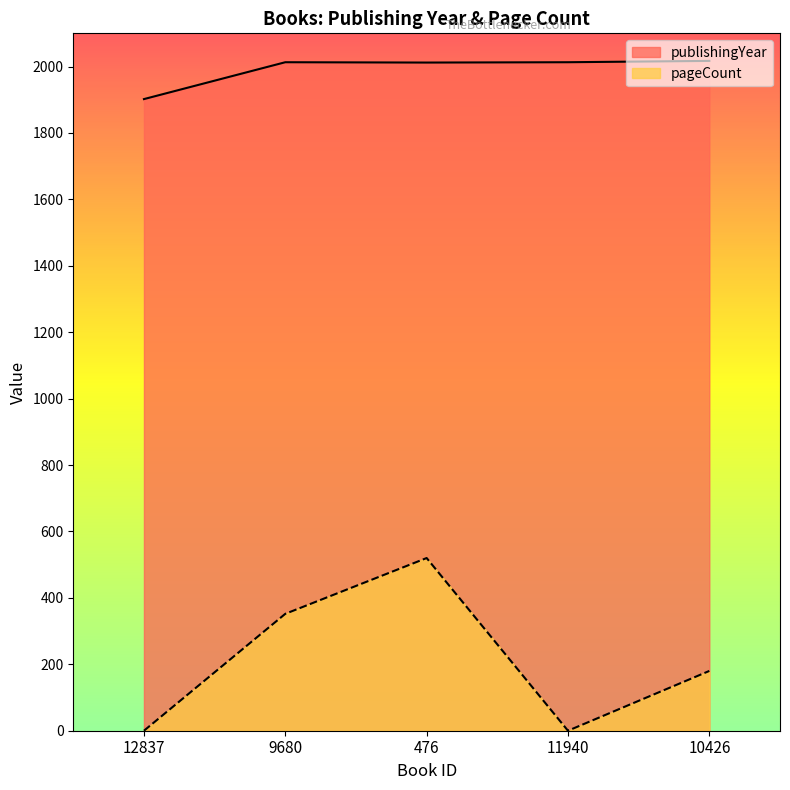

Rank the series by their maximum value, from highest to lowest.

publishingYear, pageCount